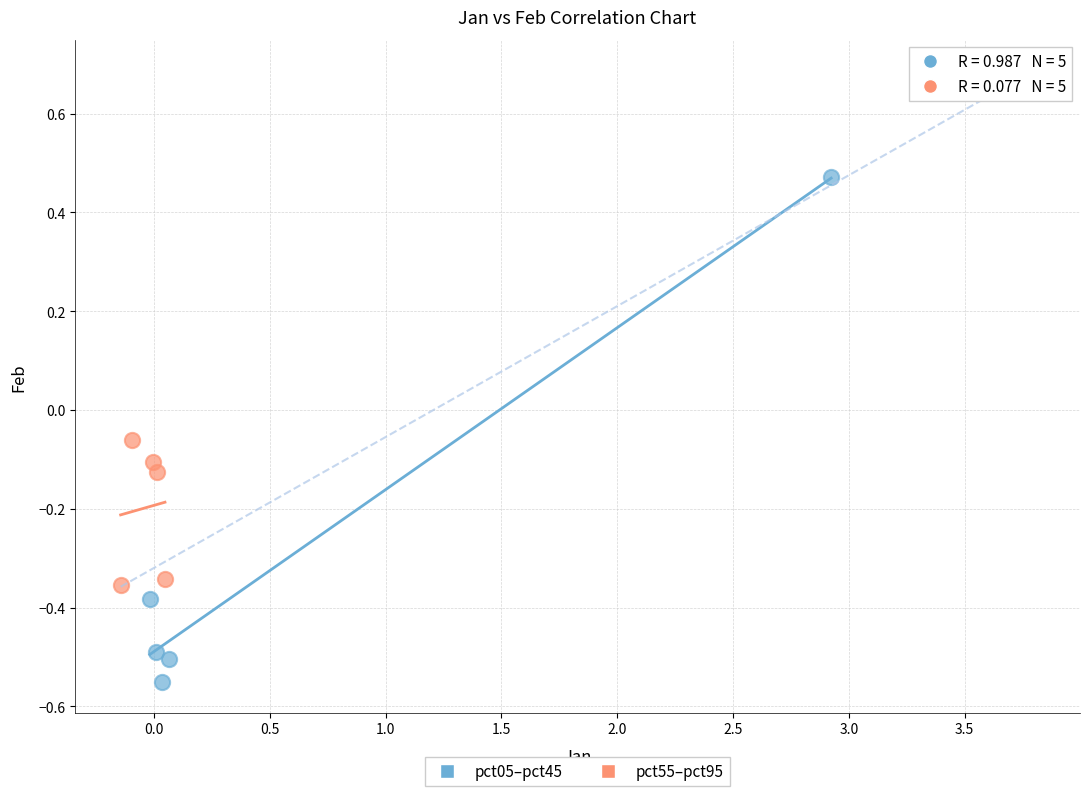

Which series contains the highest Y value?

pct05–pct45